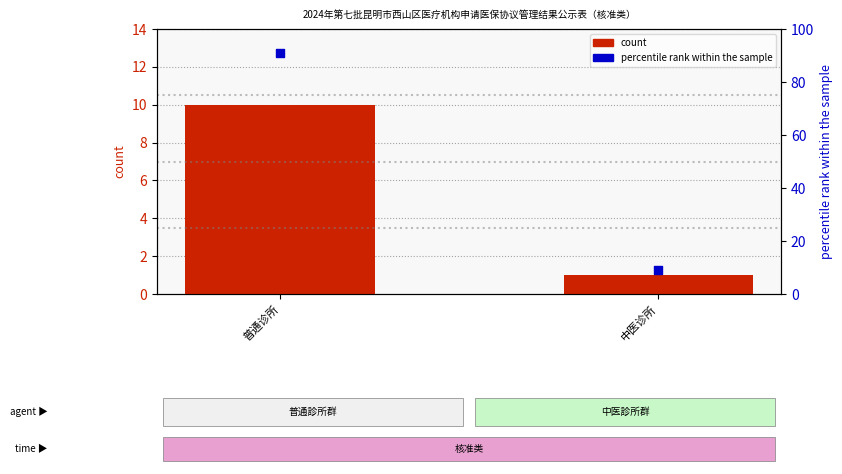

What is the total value across all series at 中医诊所?

10.1